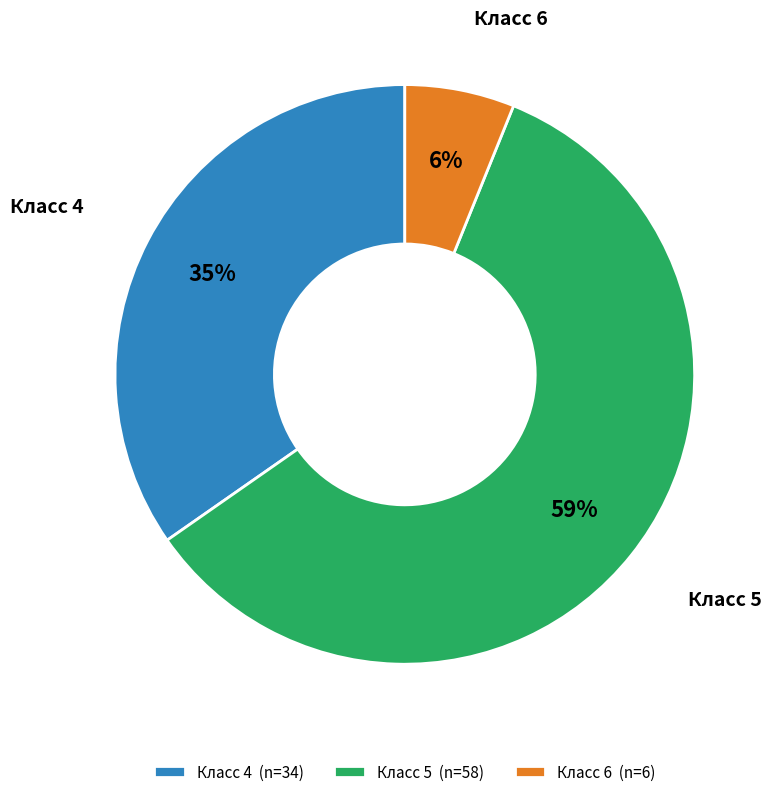

Is there any slice that represents more than half of the pie?

Yes